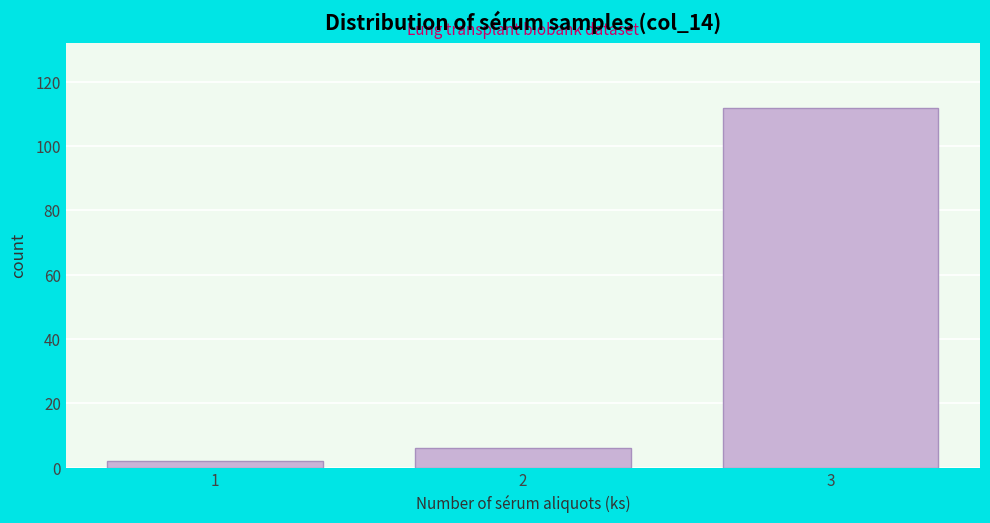

Reading left to right, extract all data points from this chart.

2	6	112